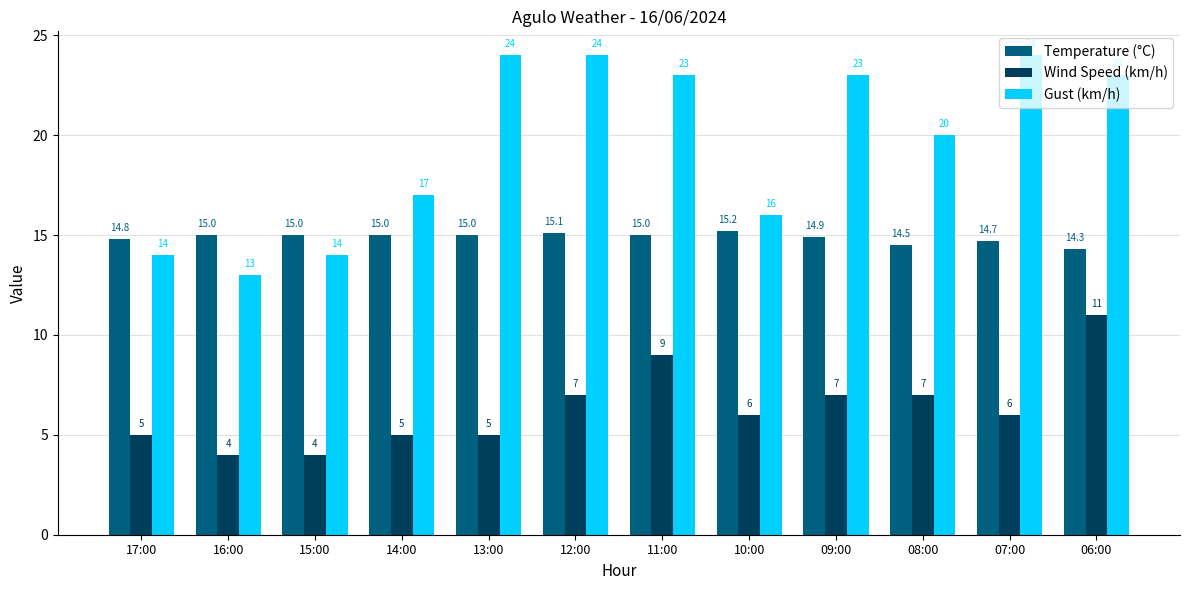

Reading left to right, extract all data points from this chart.

Temperature (°C): 17:00=14.8	16:00=15.0	15:00=15.0	14:00=15.0	13:00=15.0	12:00=15.1	11:00=15.0	10:00=15.2	09:00=14.9	08:00=14.5	07:00=14.7	06:00=14.3
Wind Speed (km/h): 17:00=5.0	16:00=4.0	15:00=4.0	14:00=5.0	13:00=5.0	12:00=7.0	11:00=9.0	10:00=6.0	09:00=7.0	08:00=7.0	07:00=6.0	06:00=11.0
Gust (km/h): 17:00=14.0	16:00=13.0	15:00=14.0	14:00=17.0	13:00=24.0	12:00=24.0	11:00=23.0	10:00=16.0	09:00=23.0	08:00=20.0	07:00=24.0	06:00=23.0